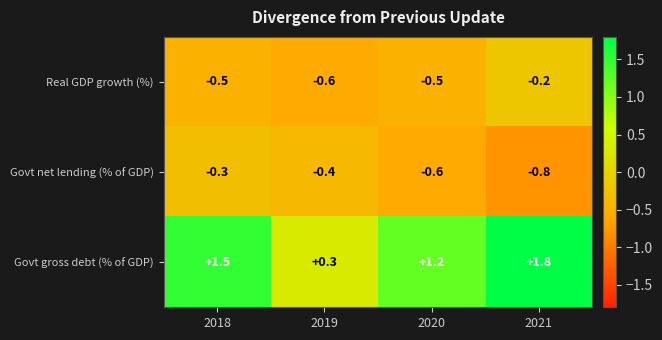

What is the spread (max minus min) of values at 2021?

2.6